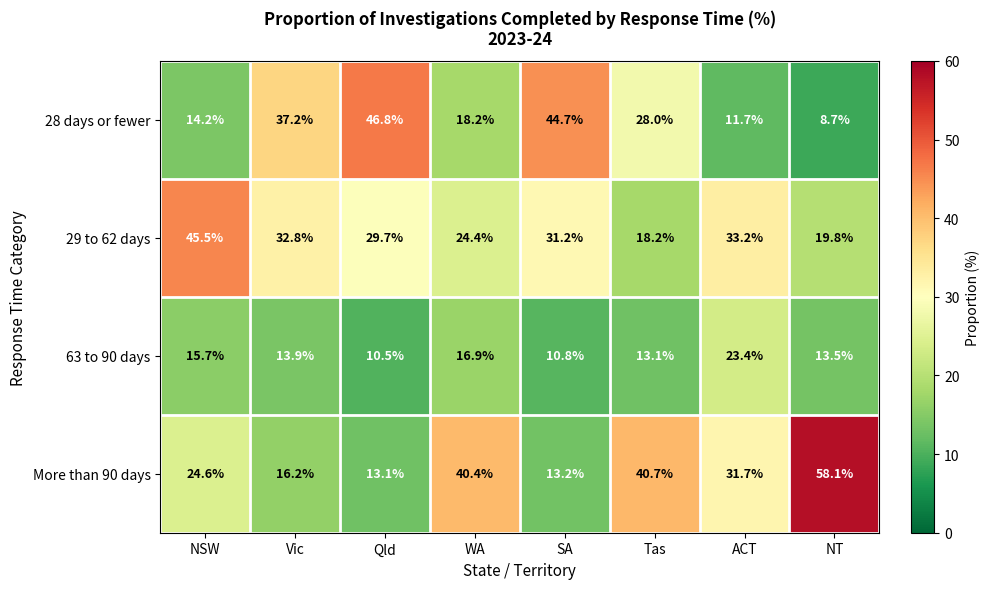

At Vic, list the series in order from largest to smallest.

28 days or fewer, 29 to 62 days, More than 90 days, 63 to 90 days